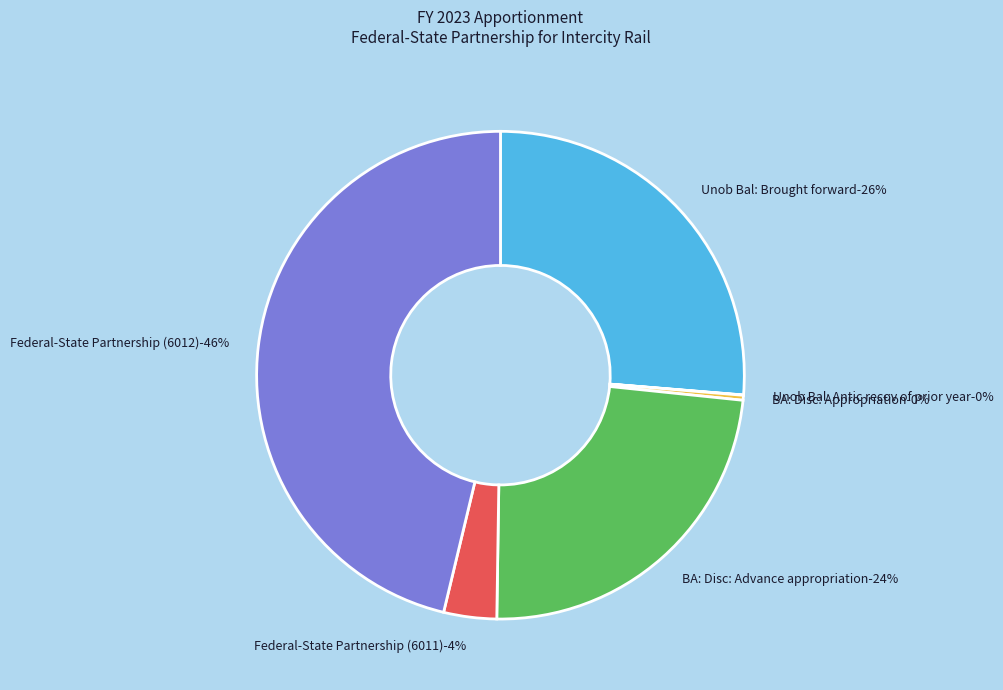

Approximately how many times larger is the value at Federal-State Partnership (6012) compared to BA: Disc: Appropriation?

141.1